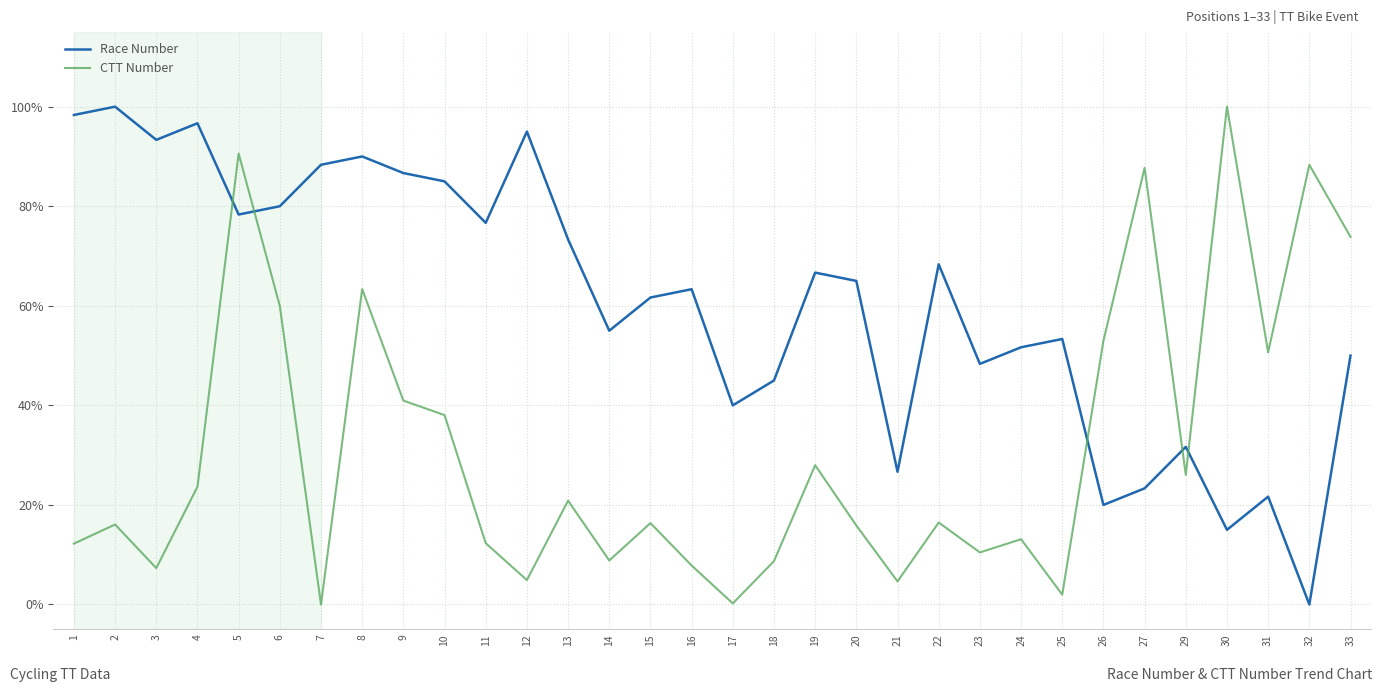

What is the difference between the CTT Number values at 7 and 14?

8.8